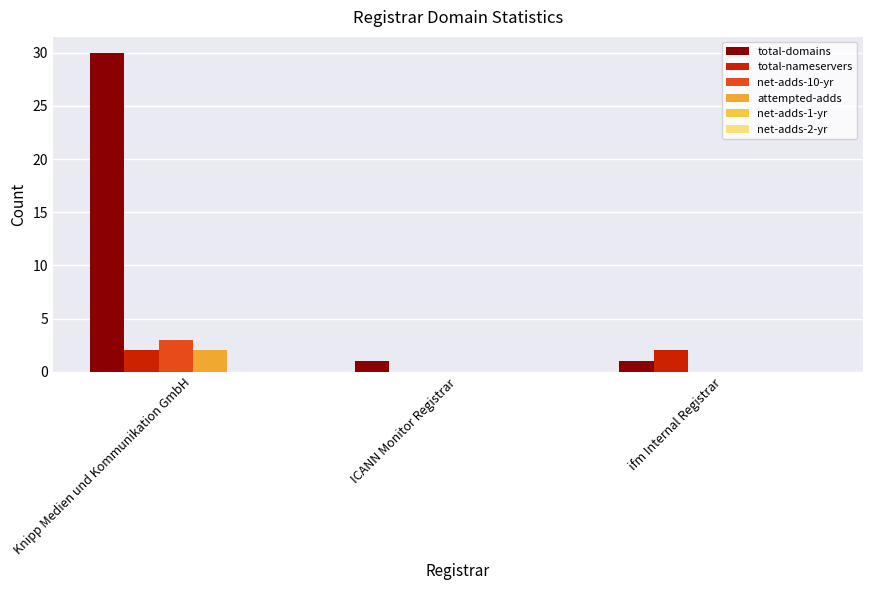

Are the bars grouped side by side (vs. stacked)?

Yes